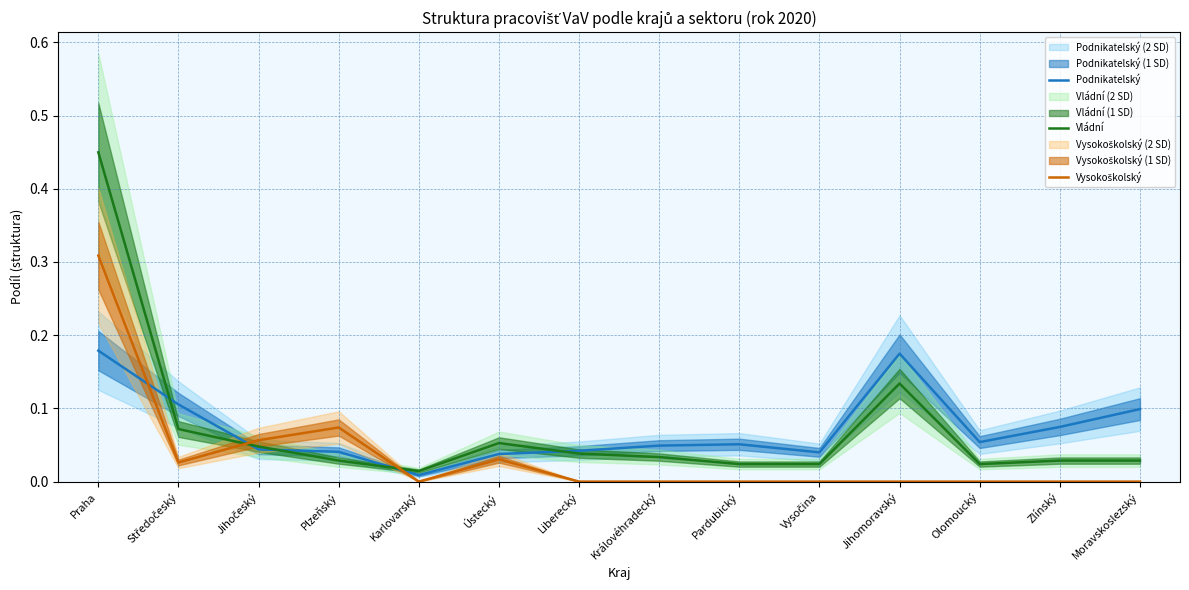

Between Středočeský and Praha, which is larger?

Praha